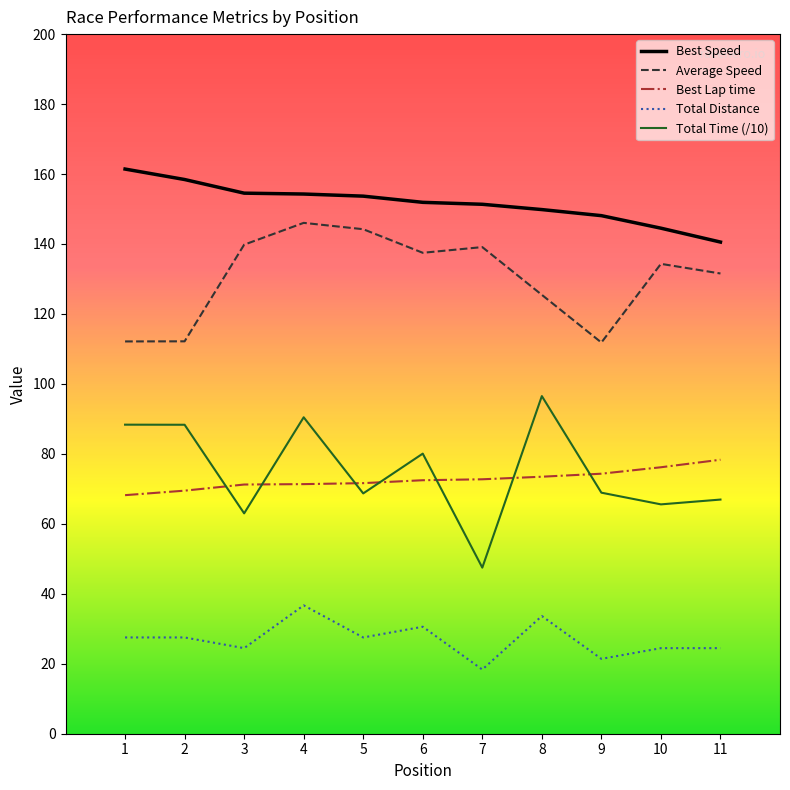

Is the value of Total Time (/10) at 6 greater than the value of Total Distance at 5?

Yes